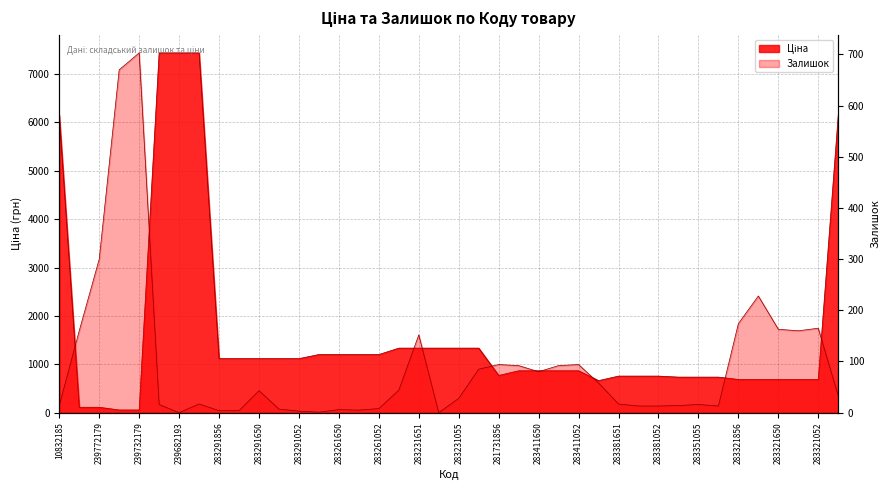

What is the label of the 40th point from the left?

10831752